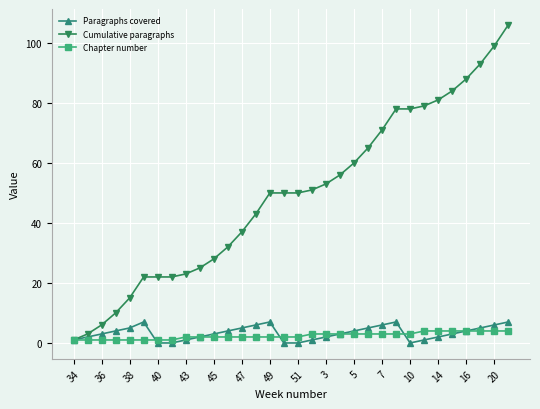

Reading left to right, list all the values displayed in this chart.

Paragraphs covered: 1	2	3	4	5	7	0	0	1	2	3	4	5	6	7	0	0	1	2	3	4	5	6	7	0	1	2	3	4	5	6	7
Cumulative paragraphs: 1	3	6	10	15	22	22	22	23	25	28	32	37	43	50	50	50	51	53	56	60	65	71	78	78	79	81	84	88	93	99	106
Chapter number: 1	1	1	1	1	1	1	1	2	2	2	2	2	2	2	2	2	3	3	3	3	3	3	3	3	4	4	4	4	4	4	4